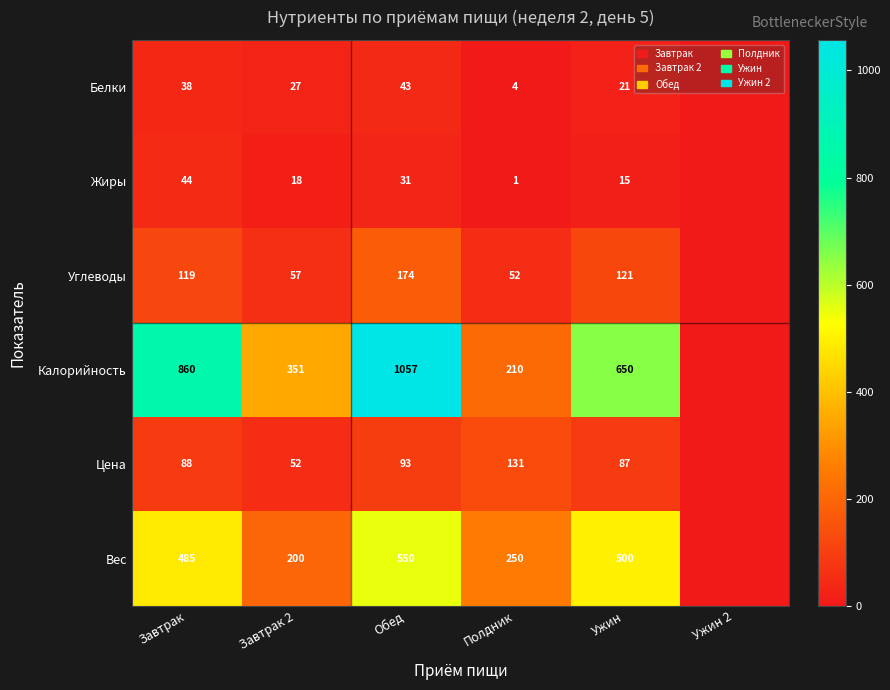

Is the value of Жиры at Полдник greater than the value of Вес at Завтрак?

No